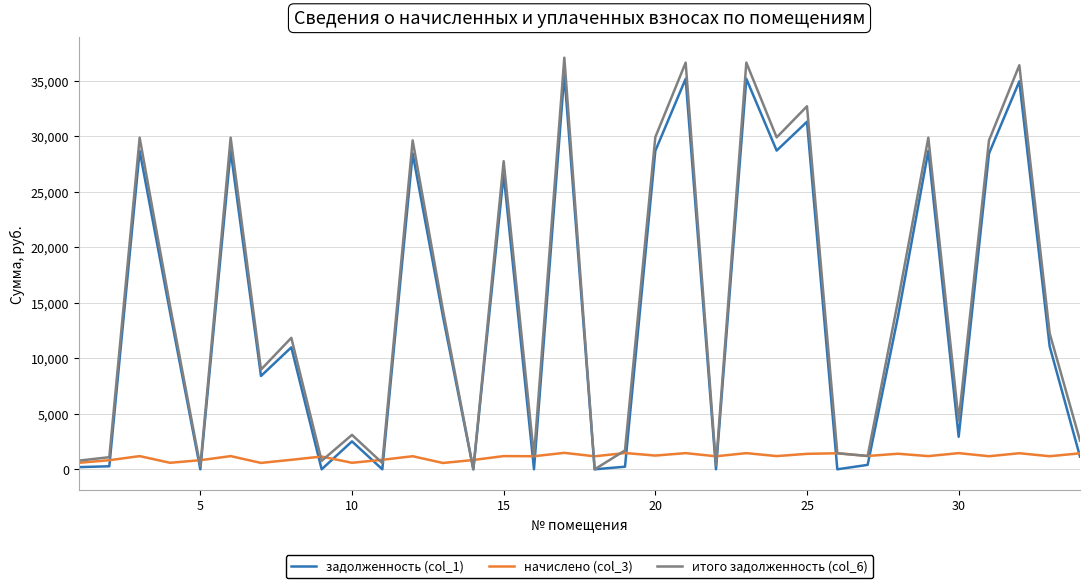

What is the maximum value for начислено (col_3)?

1482.0